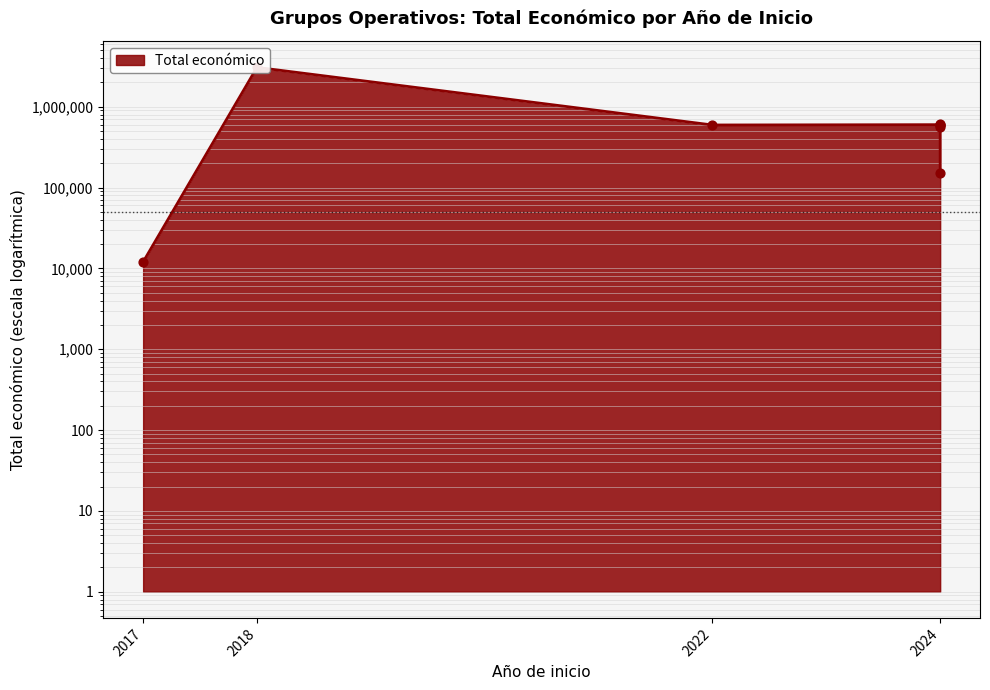

What is the ratio of the value at 2024 to the value at 2024?

0.3